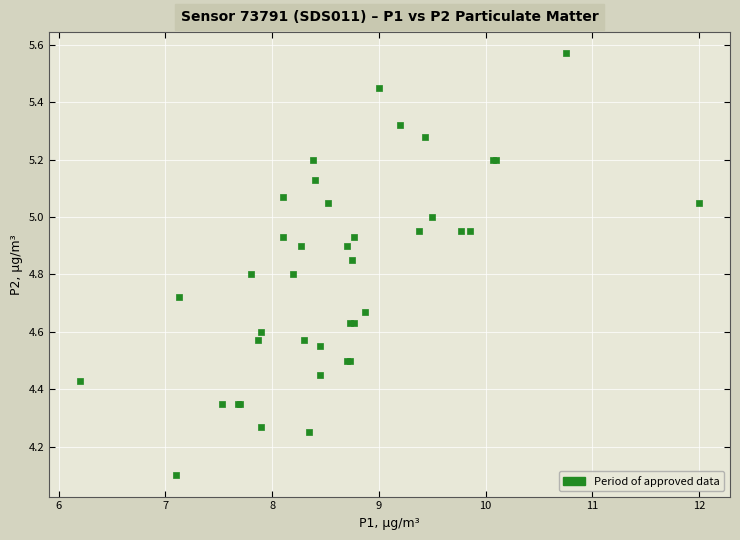

What Y value in the scatter plot is closest to 4?

4.1